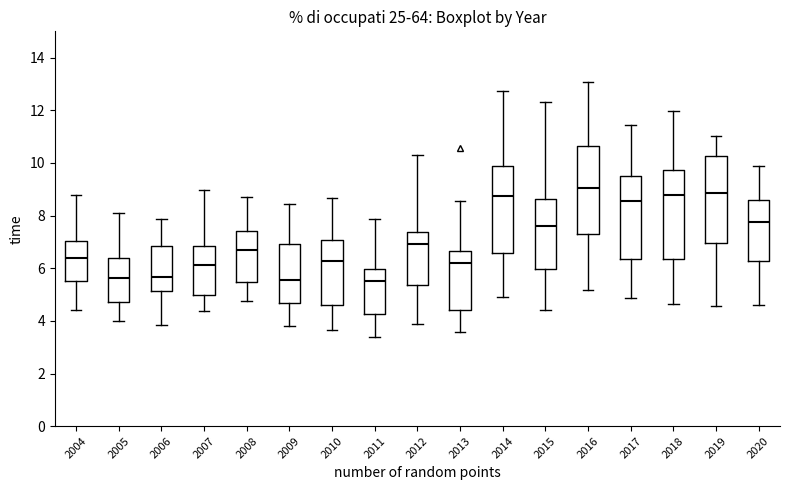

Reading left to right, read every box against the y-axis: the position of its median line, the range the box covers, and the ends of its whiskers. The values are not printed on the chart, so give them approximately, as read against the axis.

2004: median 6.4, box 5.6 to 7.0, whiskers 4.4 to 8.8
2005: median 5.6, box 4.8 to 6.4, whiskers 4.0 to 8.0
2006: median 5.6, box 5.2 to 6.8, whiskers 3.8 to 7.8
2007: median 6.2, box 5.0 to 6.8, whiskers 4.4 to 9.0
2008: median 6.6, box 5.4 to 7.4, whiskers 4.8 to 8.6
2009: median 5.6, box 4.6 to 7.0, whiskers 3.8 to 8.4
2010: median 6.2, box 4.6 to 7.0, whiskers 3.6 to 8.6
2011: median 5.6, box 4.2 to 6.0, whiskers 3.4 to 7.8
2012: median 7.0, box 5.4 to 7.4, whiskers 3.8 to 10.4
2013: median 6.2, box 4.4 to 6.6, whiskers 3.6 to 8.6
2014: median 8.8, box 6.6 to 10.0, whiskers 4.8 to 12.8
2015: median 7.6, box 6.0 to 8.6, whiskers 4.4 to 12.4
2016: median 9.0, box 7.2 to 10.6, whiskers 5.2 to 13.0
2017: median 8.6, box 6.4 to 9.6, whiskers 4.8 to 11.4
2018: median 8.8, box 6.4 to 9.8, whiskers 4.6 to 12.0
2019: median 8.8, box 7.0 to 10.2, whiskers 4.6 to 11.0
2020: median 7.8, box 6.2 to 8.6, whiskers 4.6 to 9.8